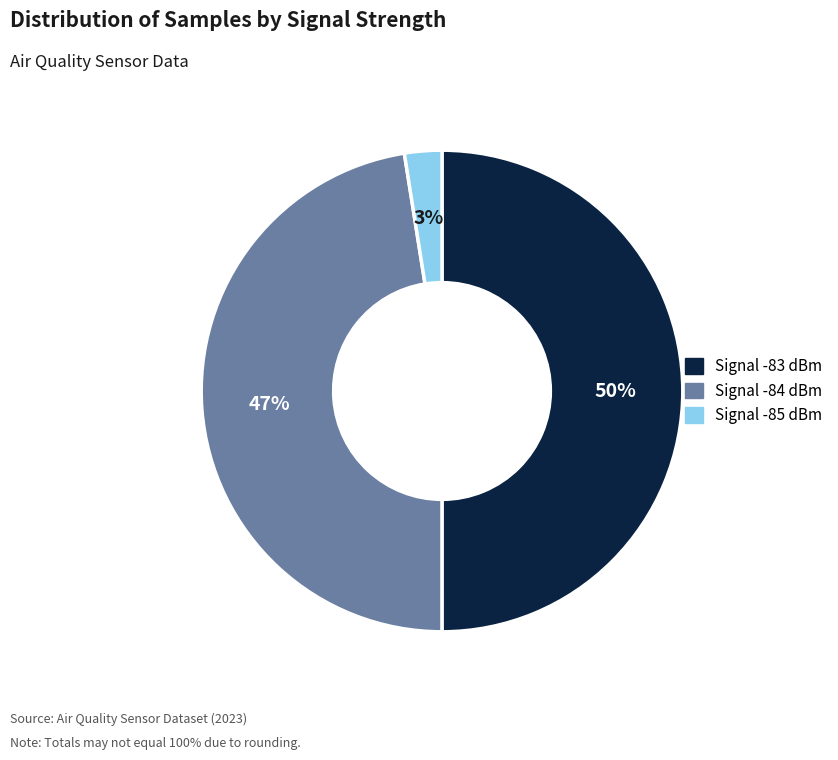

What is the majority slice?

Signal -83 dBm